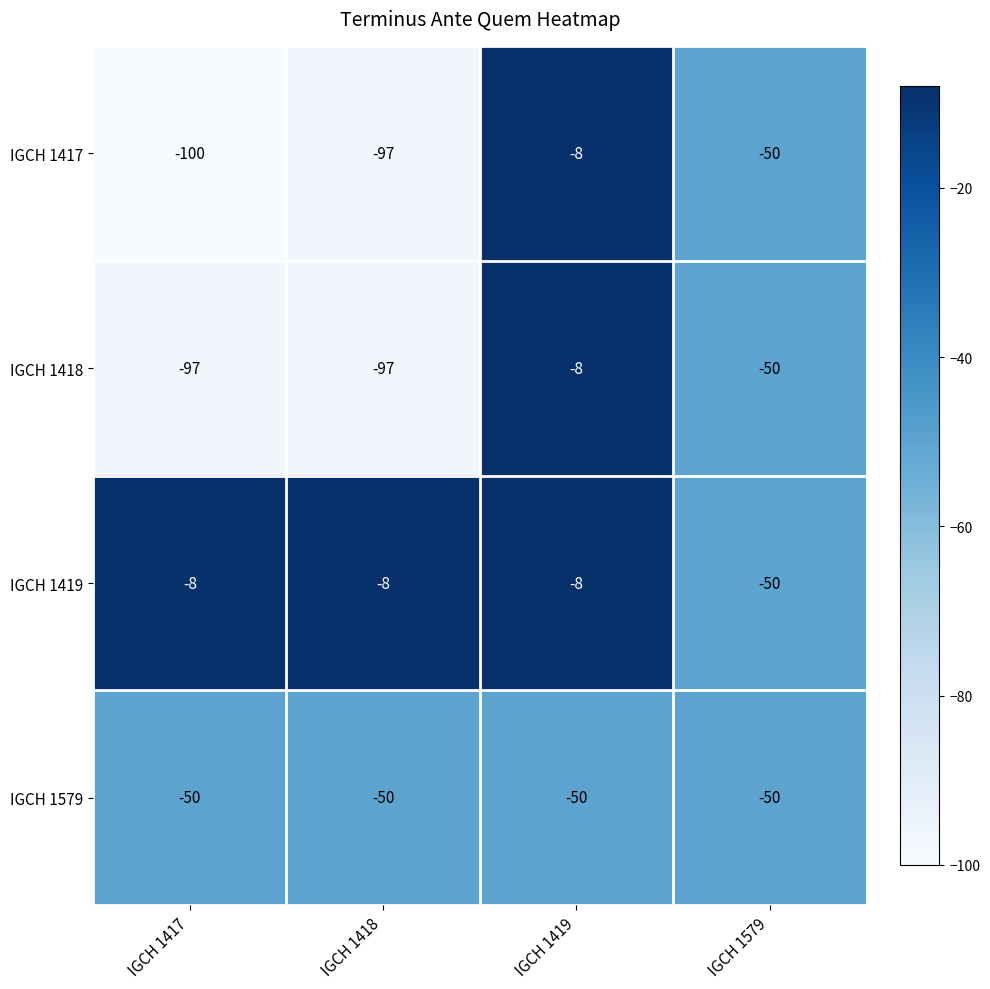

The IGCH 1579 series shows -50 at IGCH 1417. True or false?

True